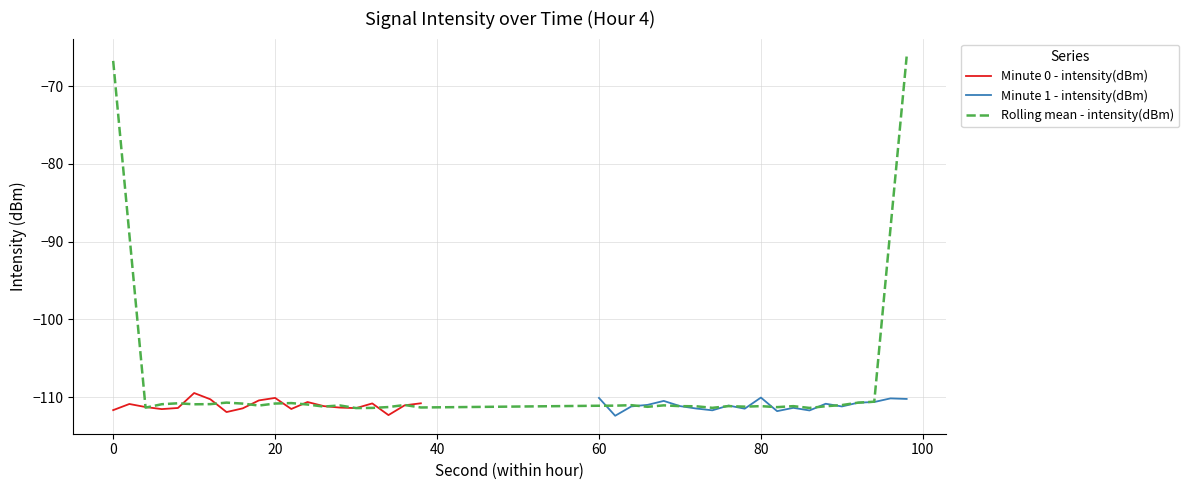

True or false: intensity(dBm) min0 has more than 1 interior local peaks.

True